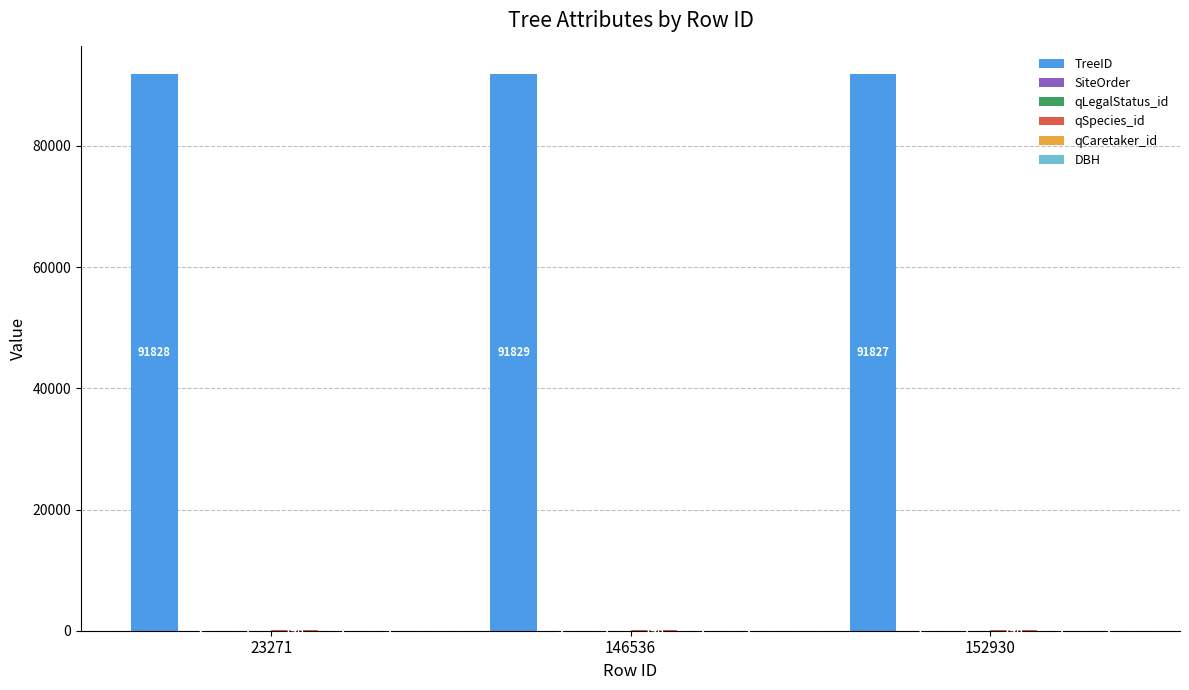

How many TreeID values are between 91827 and 91829?

3